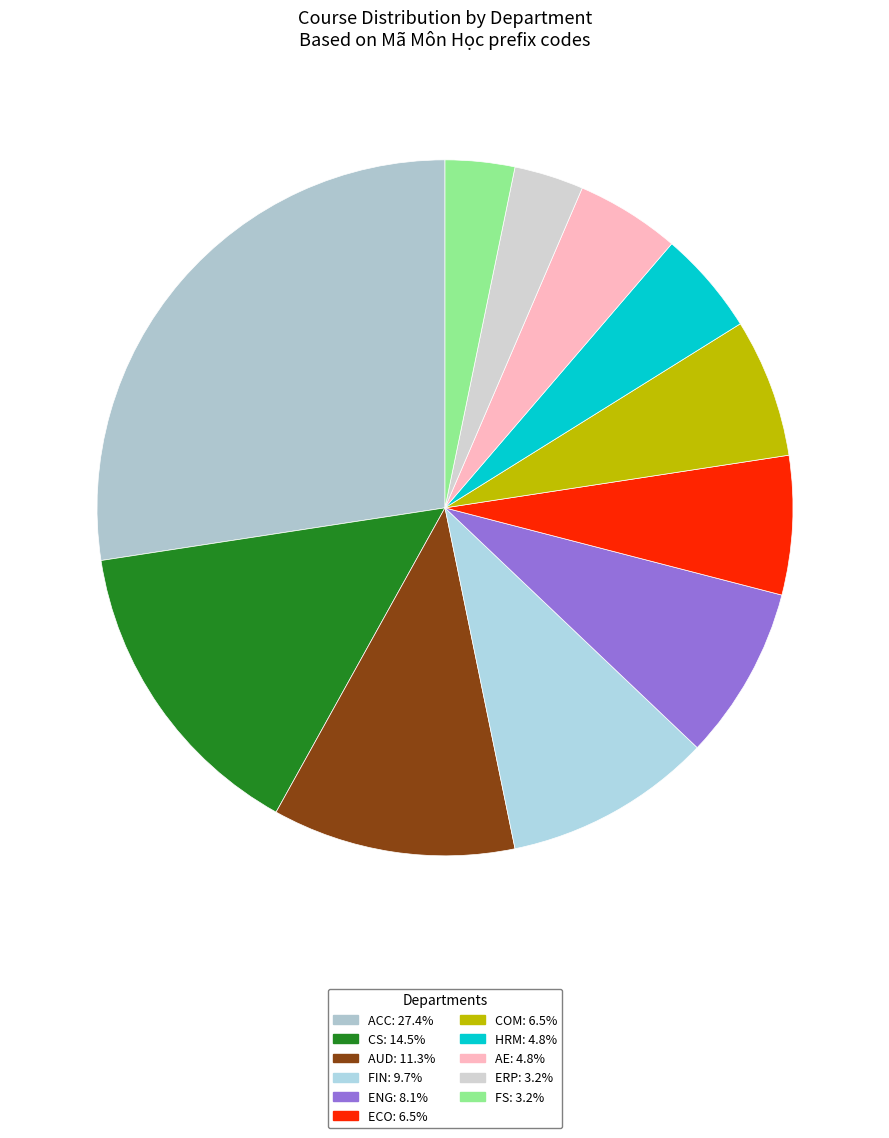

How many slices are in this pie chart?

11